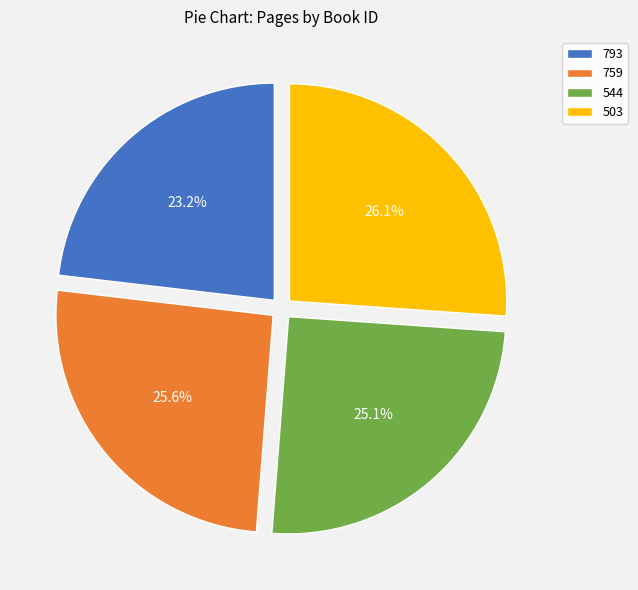

Does any single category account for the majority?

No